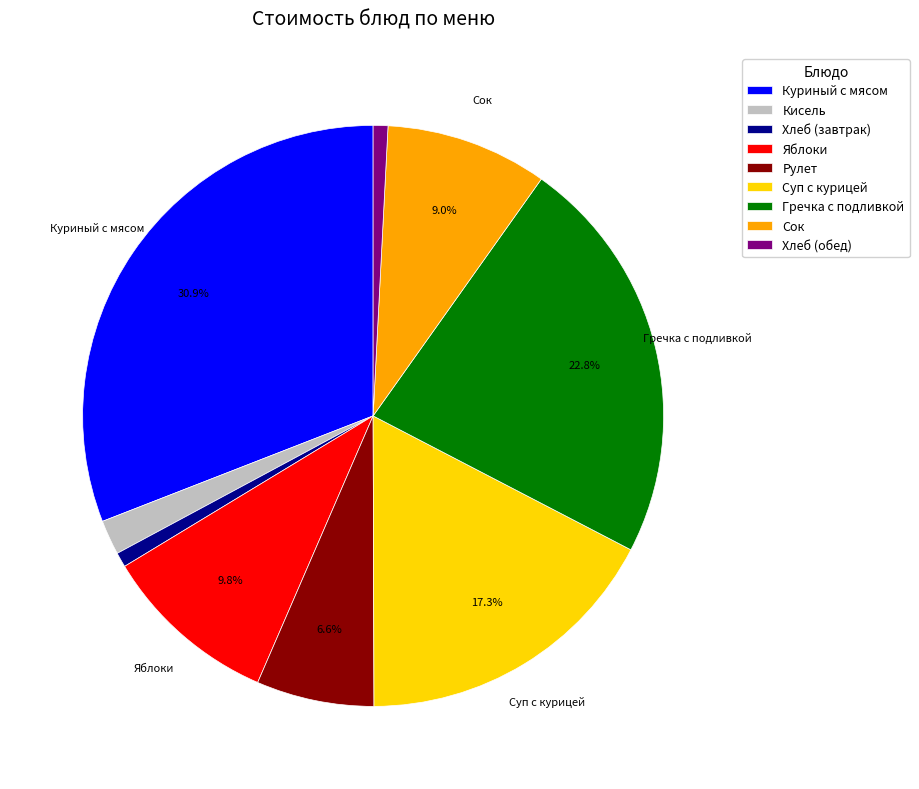

How many slices are in this pie chart?

9